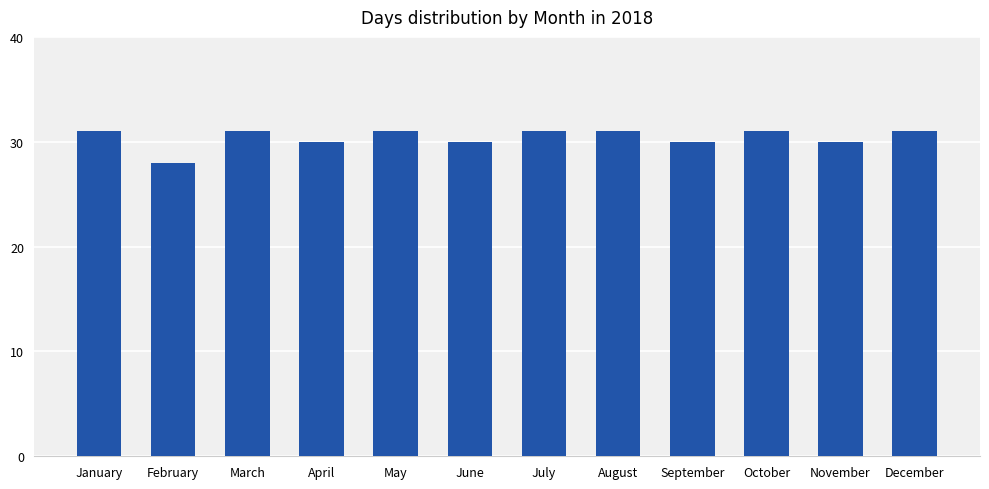

Reading left to right, transcribe all the data shown in this chart.

31	28	31	30	31	30	31	31	30	31	30	31